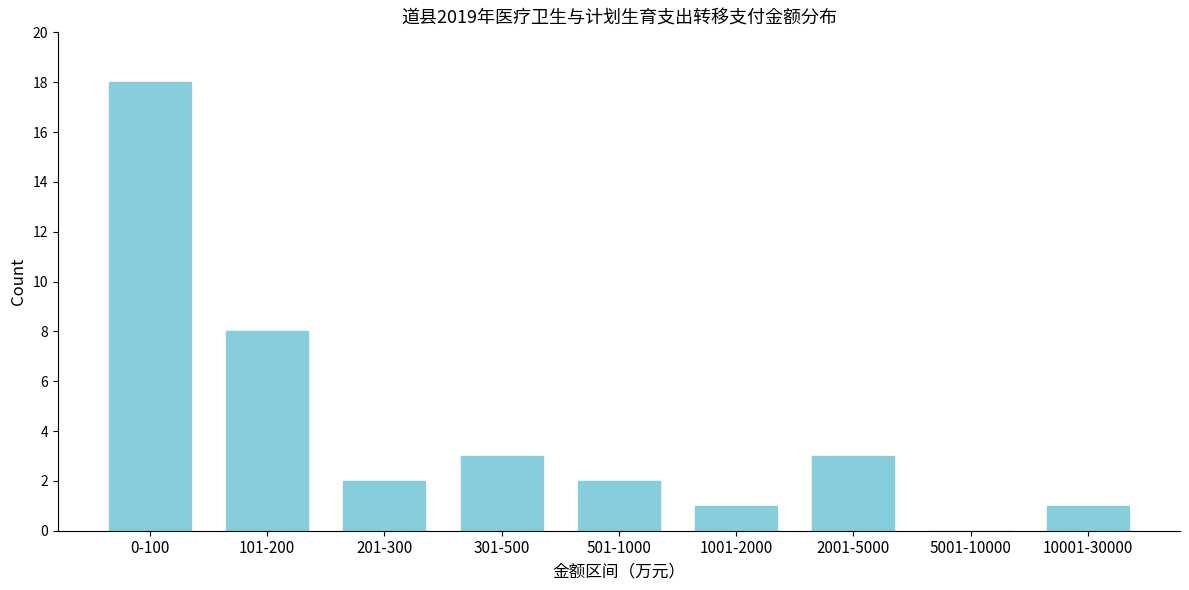

Reading left to right, extract all data points from this chart.

0-100=18	101-200=8	201-300=2	301-500=3	501-1000=2	1001-2000=1	2001-5000=3	5001-10000=0	10001-30000=1